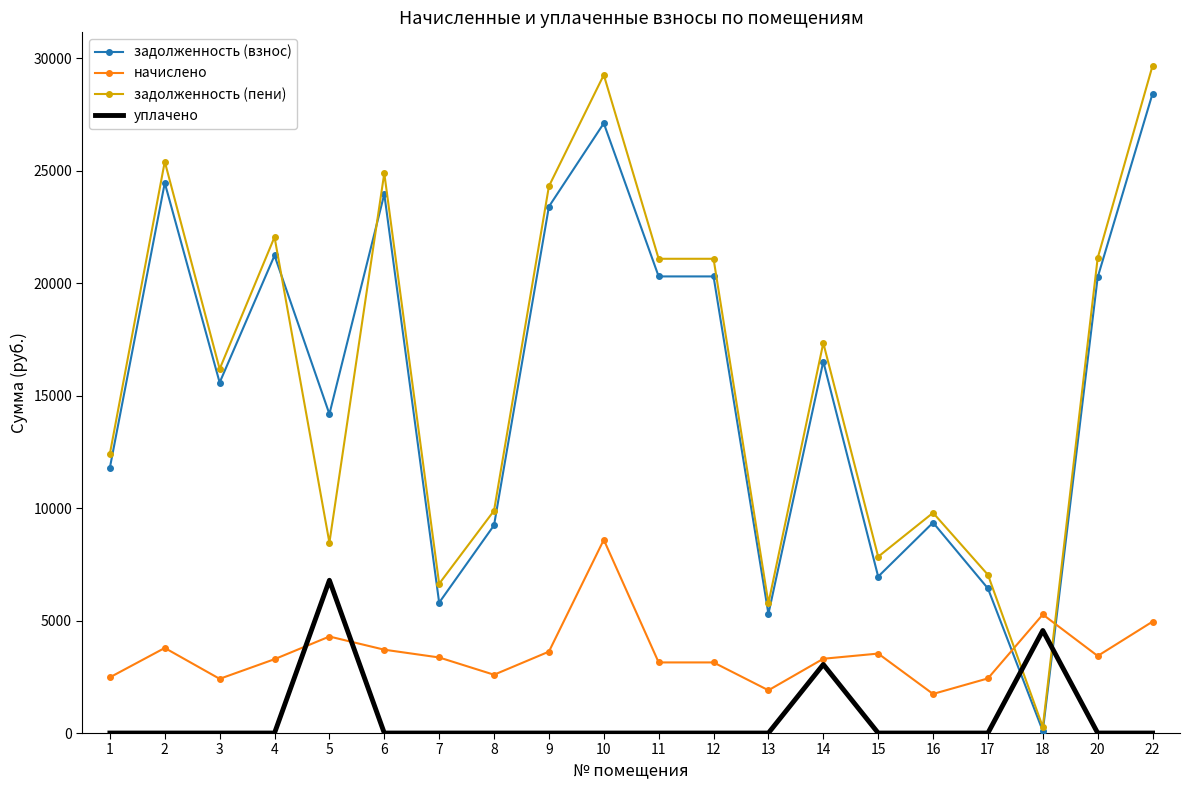

Count the number of data series in this chart.

4